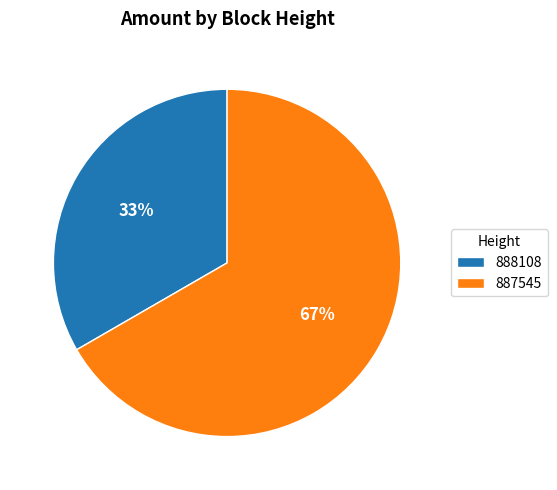

Do 887545 and 888108 together represent more than half of the pie?

Yes